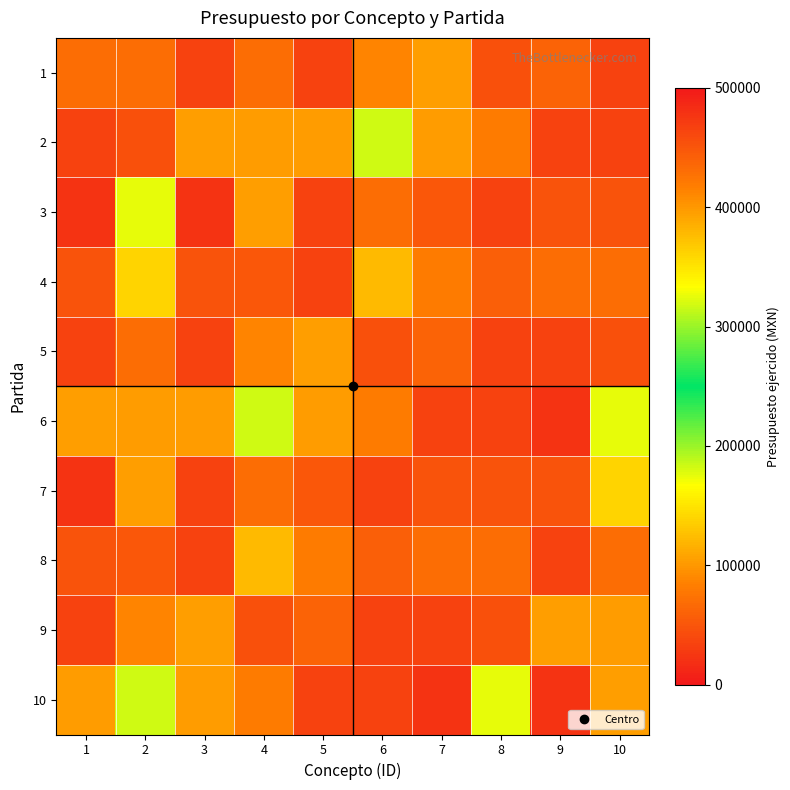

At which category is the sum across all series the highest?

1